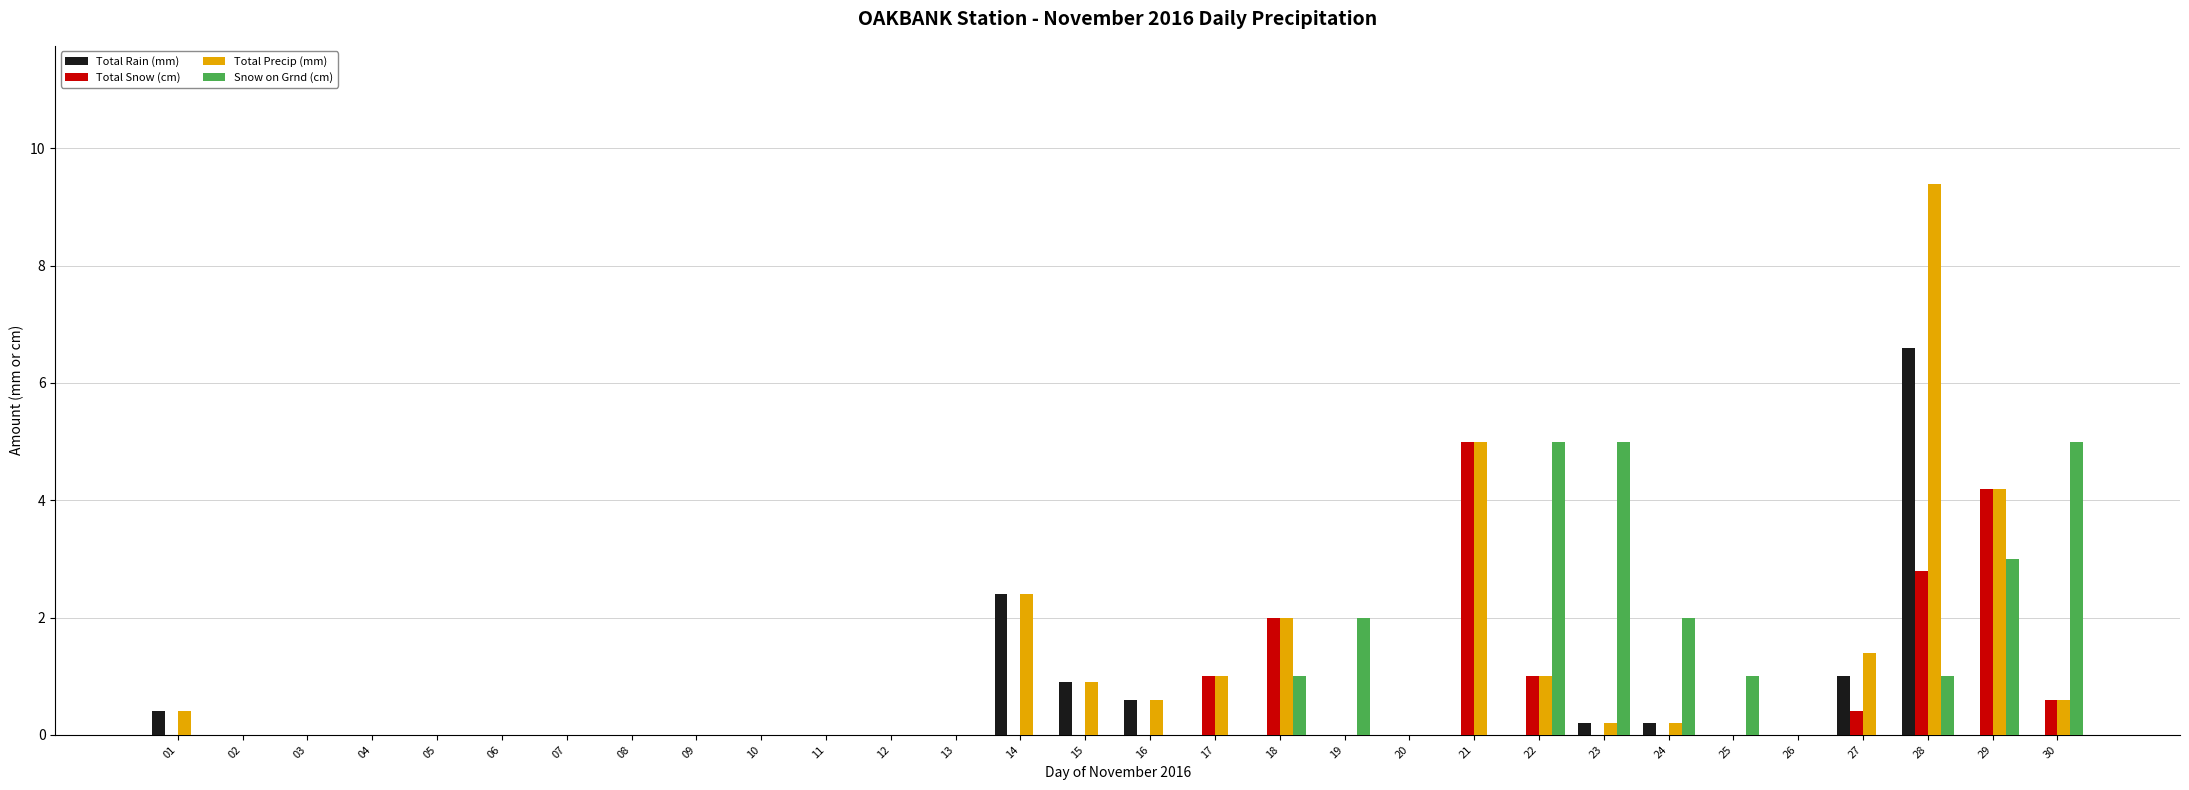

Is it true that Total Snow (cm) equals -2.9 at 02?

False